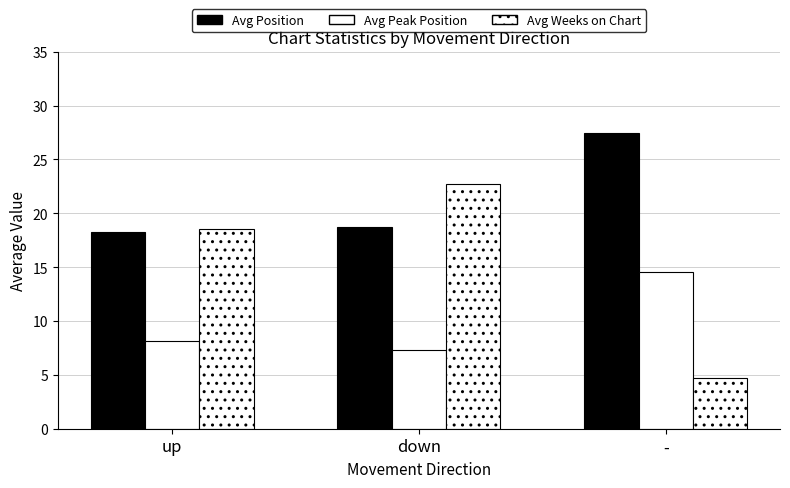

What is the label of the 1st bar from the left?

up